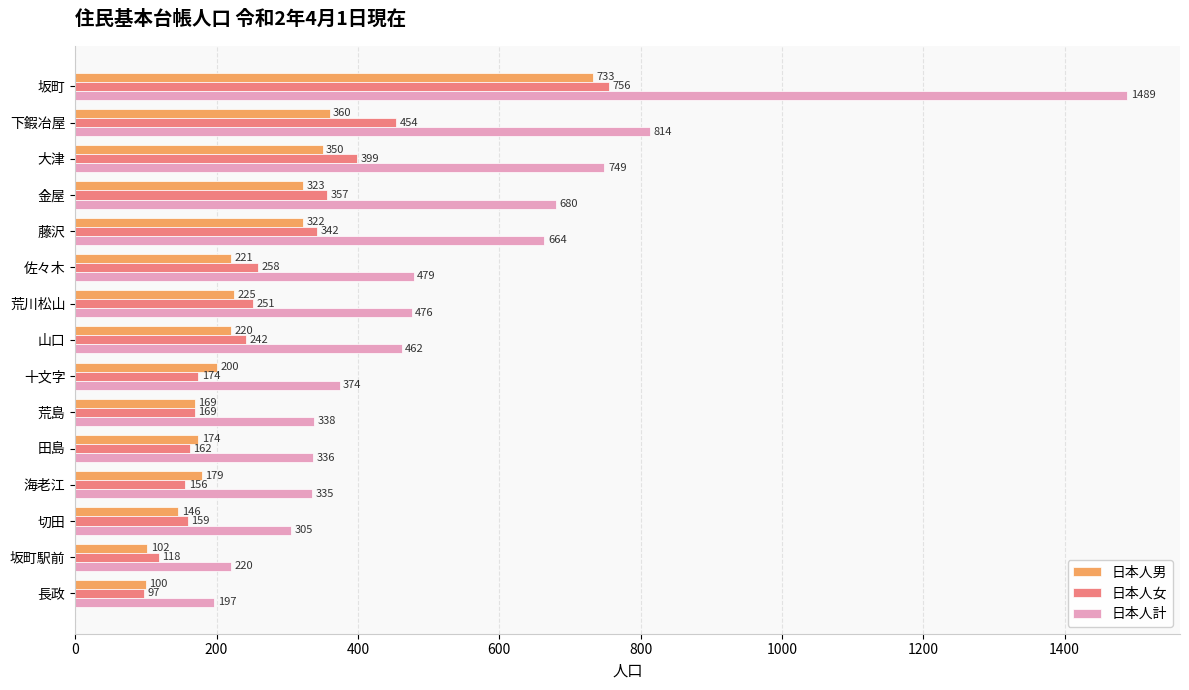

How many data points in 日本人女 are less than 242?

7